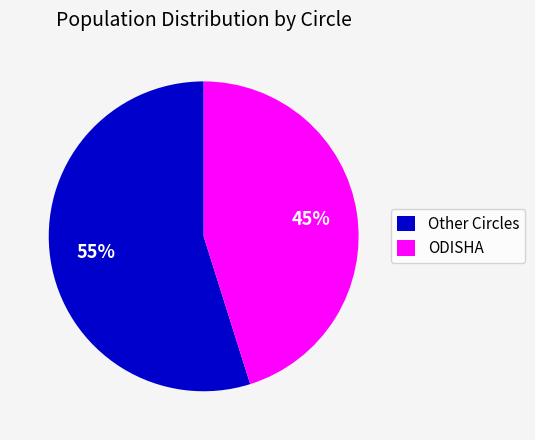

How many slices are in this pie chart?

2